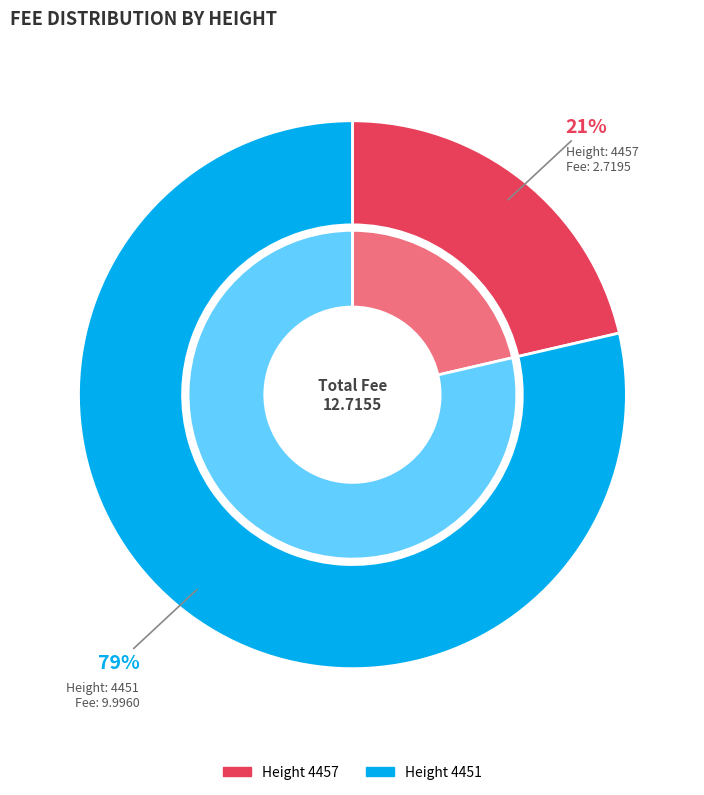

Which slice represents more than half of the pie?

4451